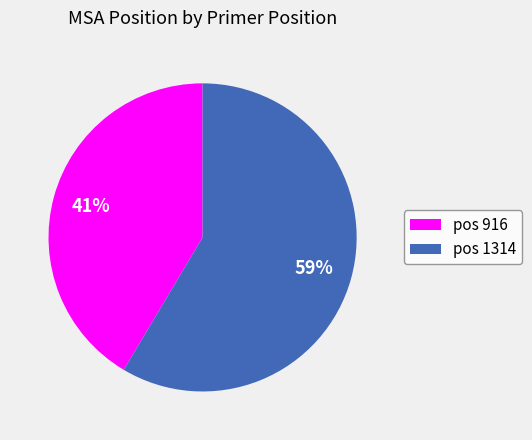

Is there any slice that represents more than half of the pie?

Yes